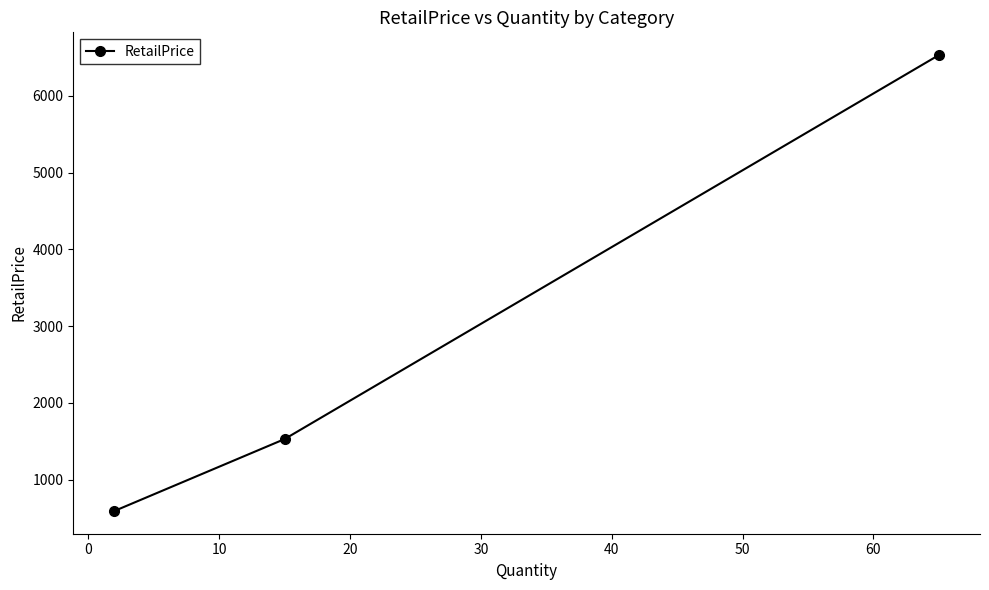

What is the value of the 1st point from the left?

594.0